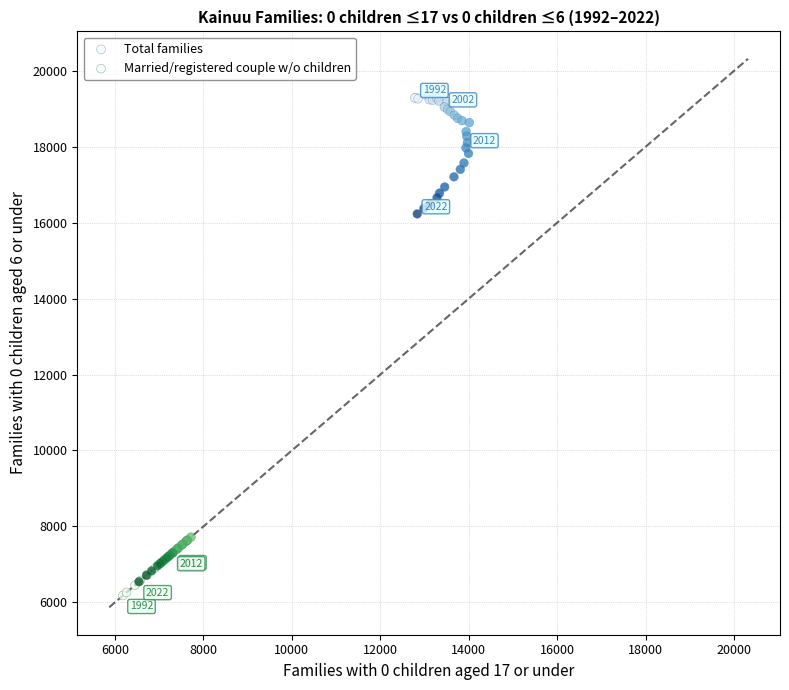

Which series has the largest Y range (max minus min)?

Total families